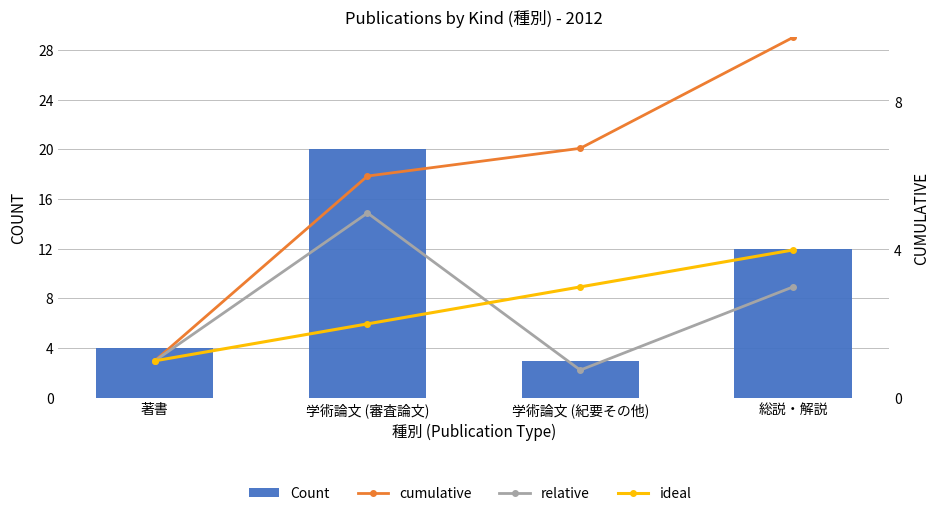

What value does the ideal series have at 総説・解説?

4.0